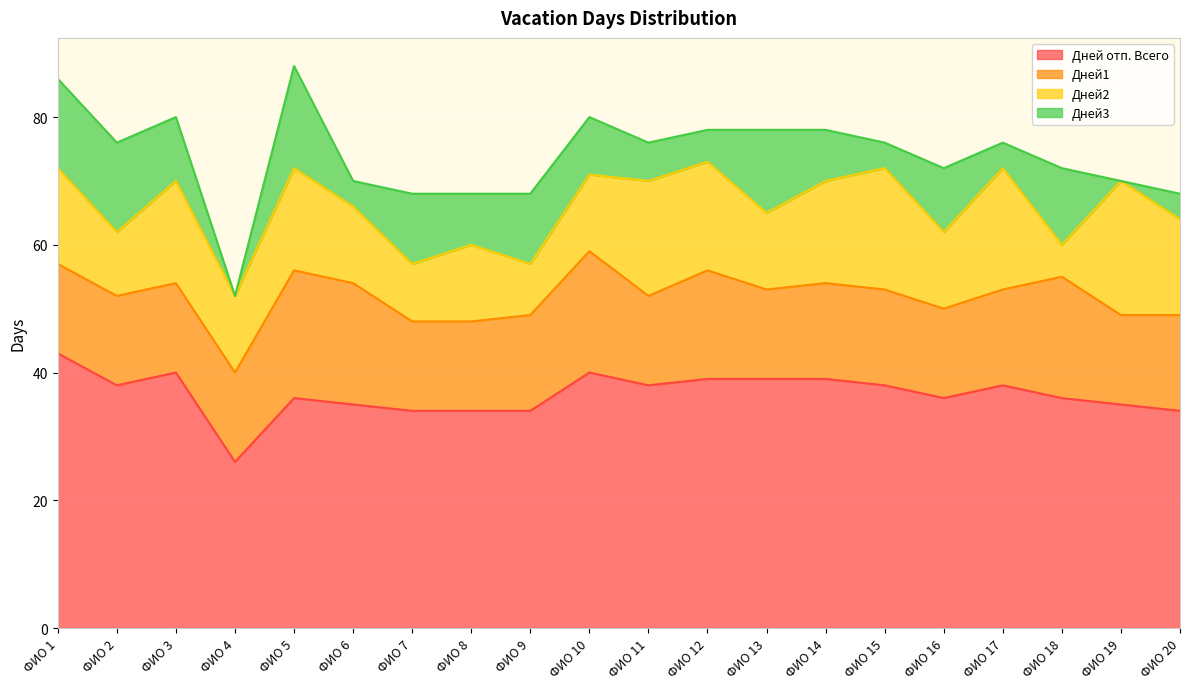

What is the sum of all Дней1 values?

309